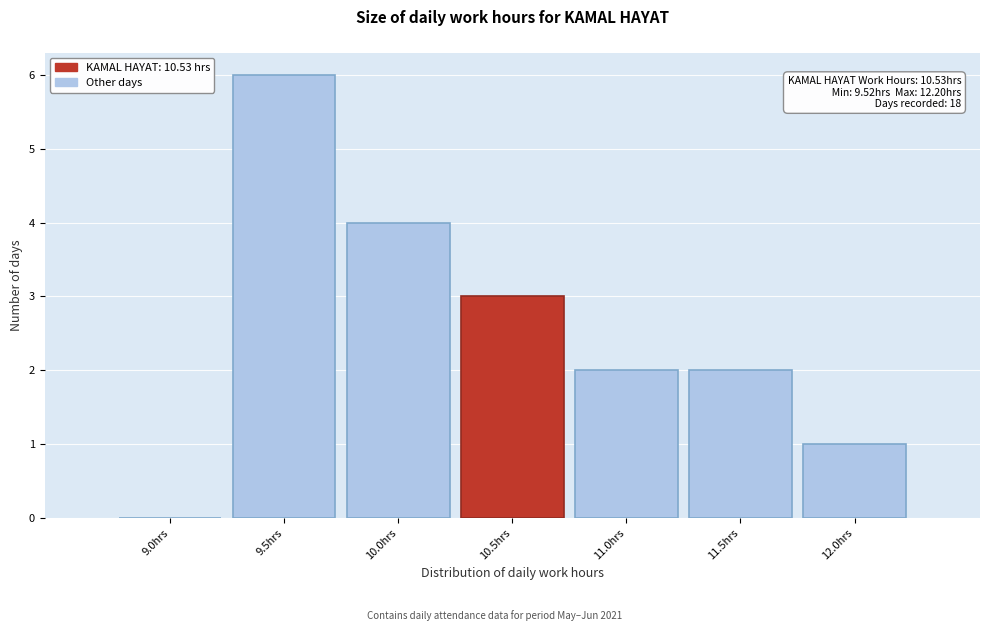

Reading right to left, what are all the values shown in this chart?

12.0hrs=1	11.5hrs=2	11.0hrs=2	10.5hrs=3	10.0hrs=4	9.5hrs=6	9.0hrs=0